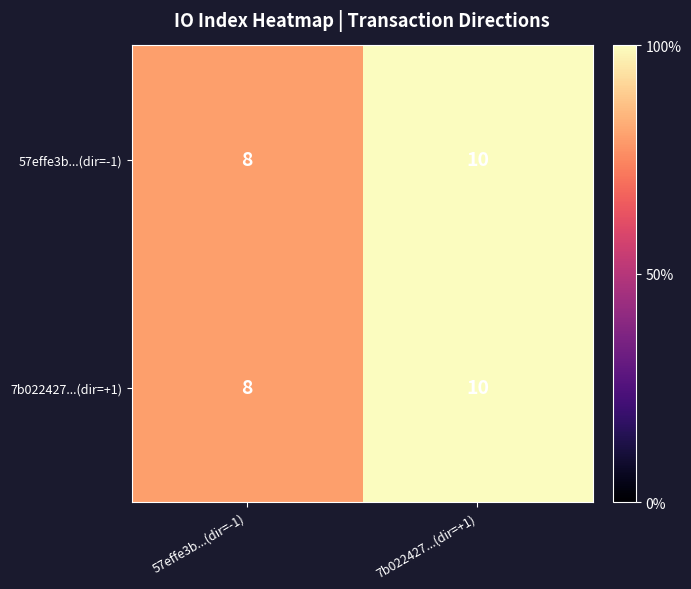

Is it true that 7b022427...(dir=+1) equals 10 at 7b022427...(dir=+1)?

True